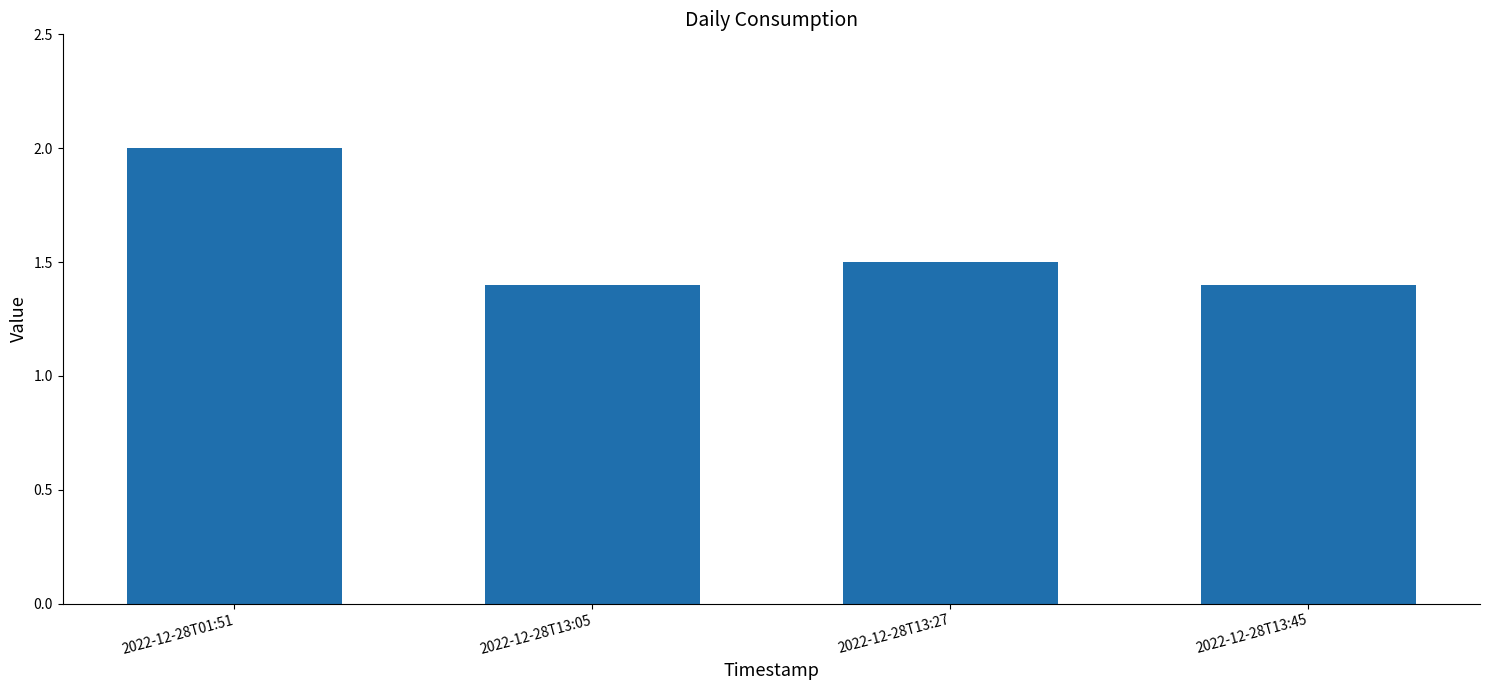

How many data points does each series have?

4